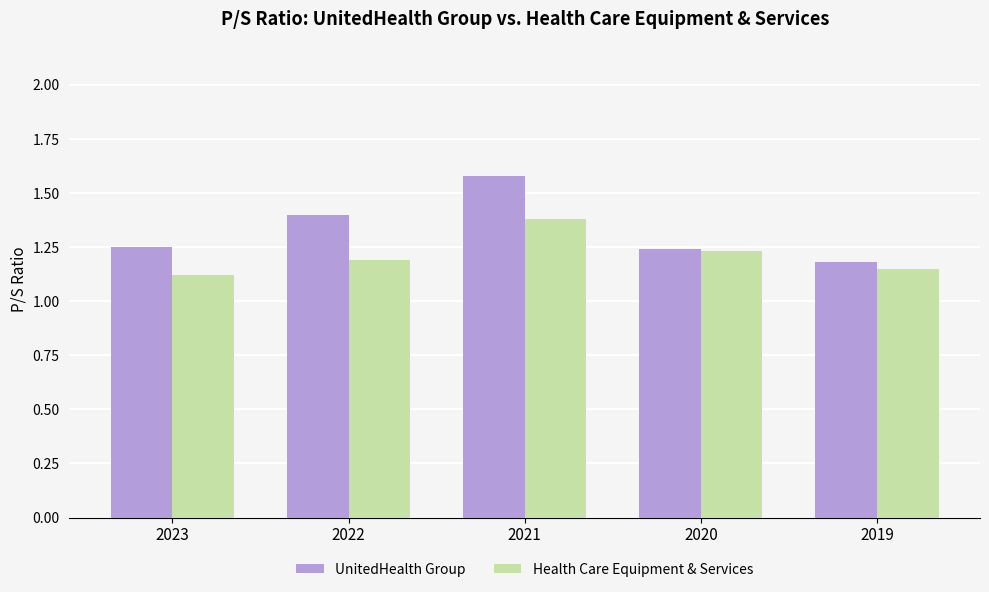

The Health Care Equipment & Services series shows 1.4 at 2021. True or false?

True